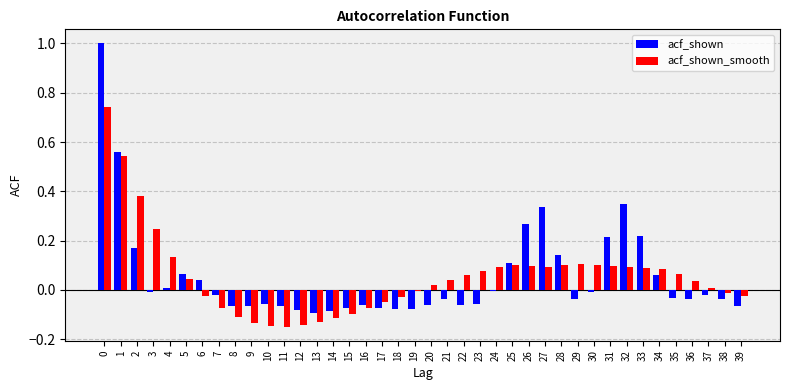

True or false: acf_shown has a value of -0.1 at 17.

True